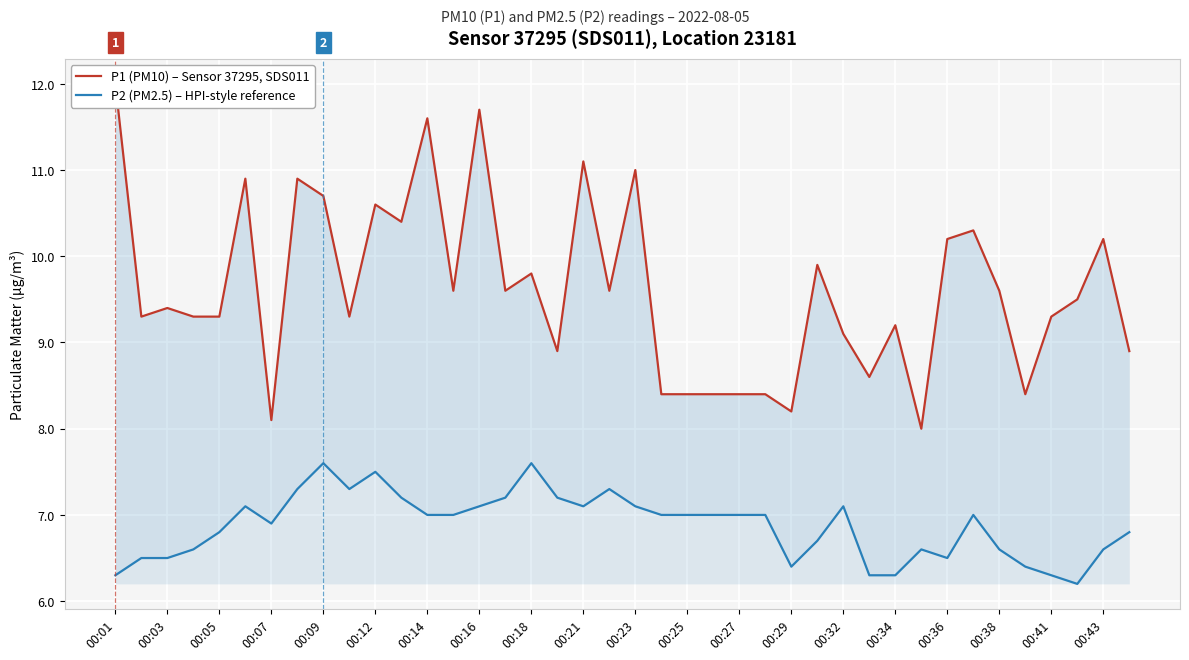

The P1 (PM10) – Sensor 37295, SDS011 series shows 9.6 at 00:38. True or false?

True